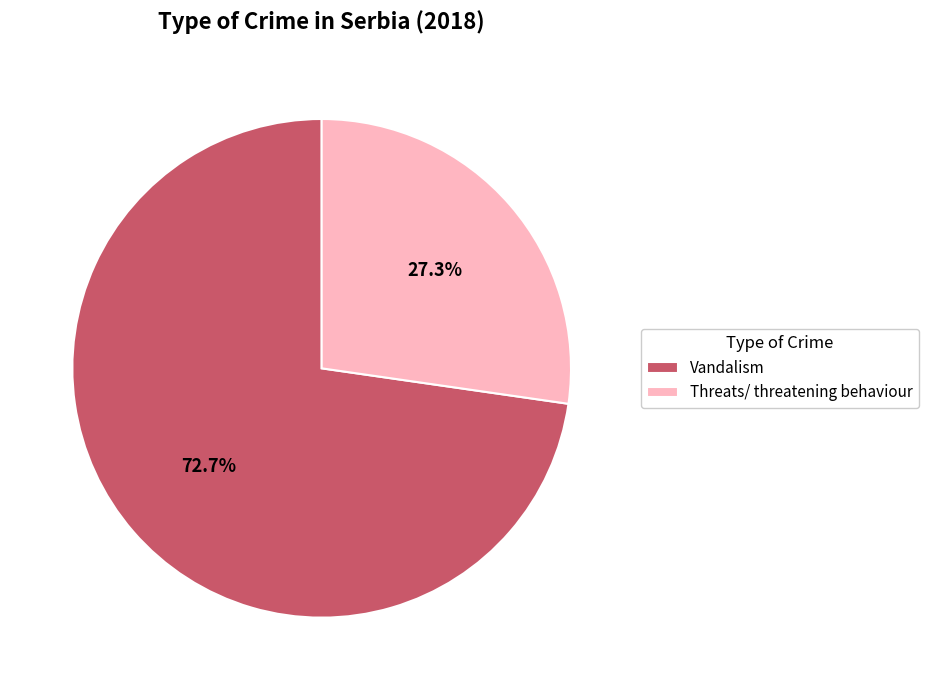

Which slice is the smallest?

Threats/ threatening behaviour